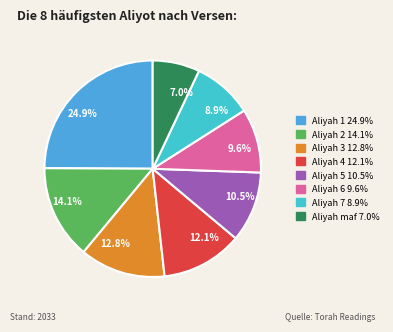

To the nearest percent, what is the average slice percentage?

12%